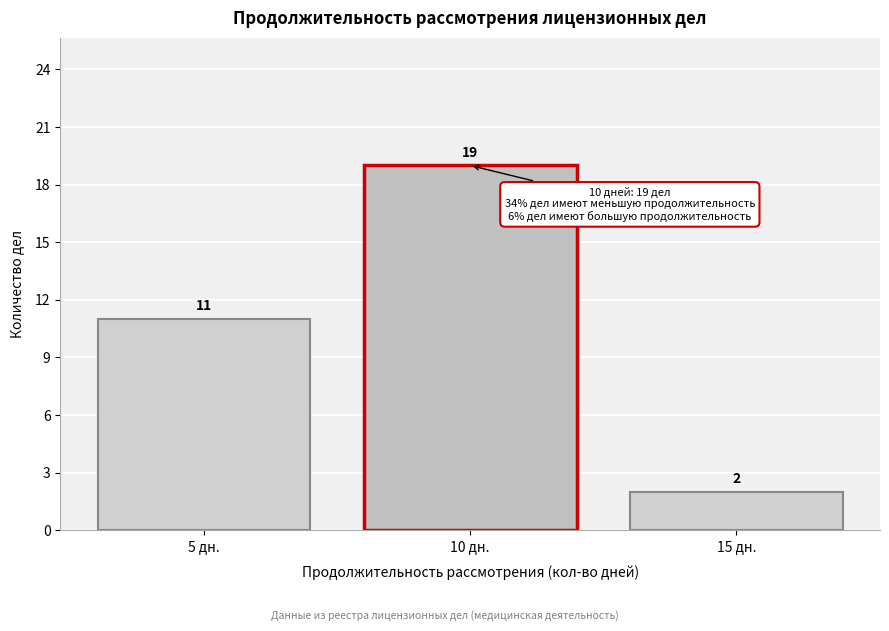

Reading right to left, transcribe all the data shown in this chart.

15 дн.=2	10 дн.=19	5 дн.=11